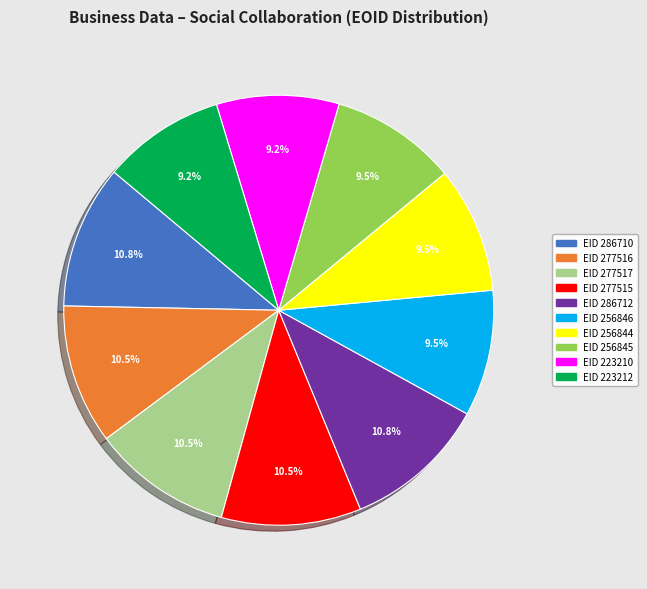

Is there any slice that represents more than half of the pie?

No